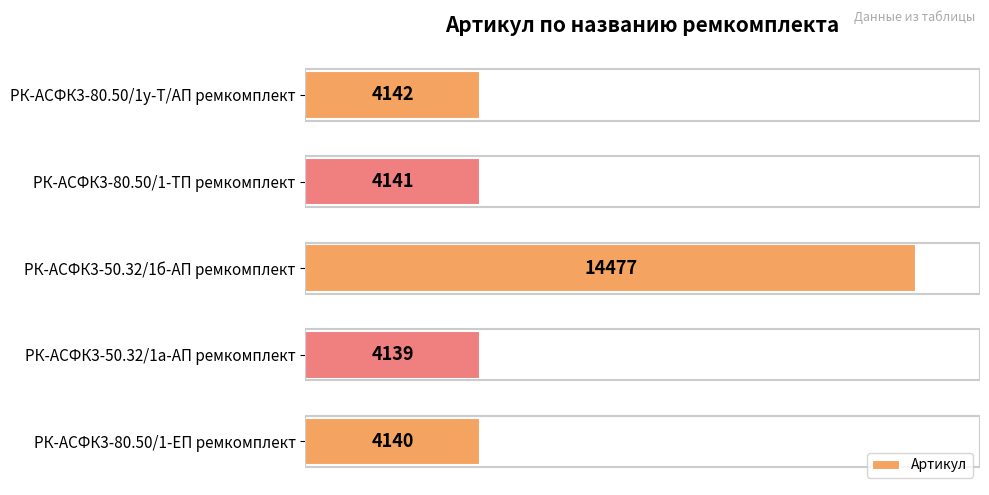

What is the smallest value displayed?

4139